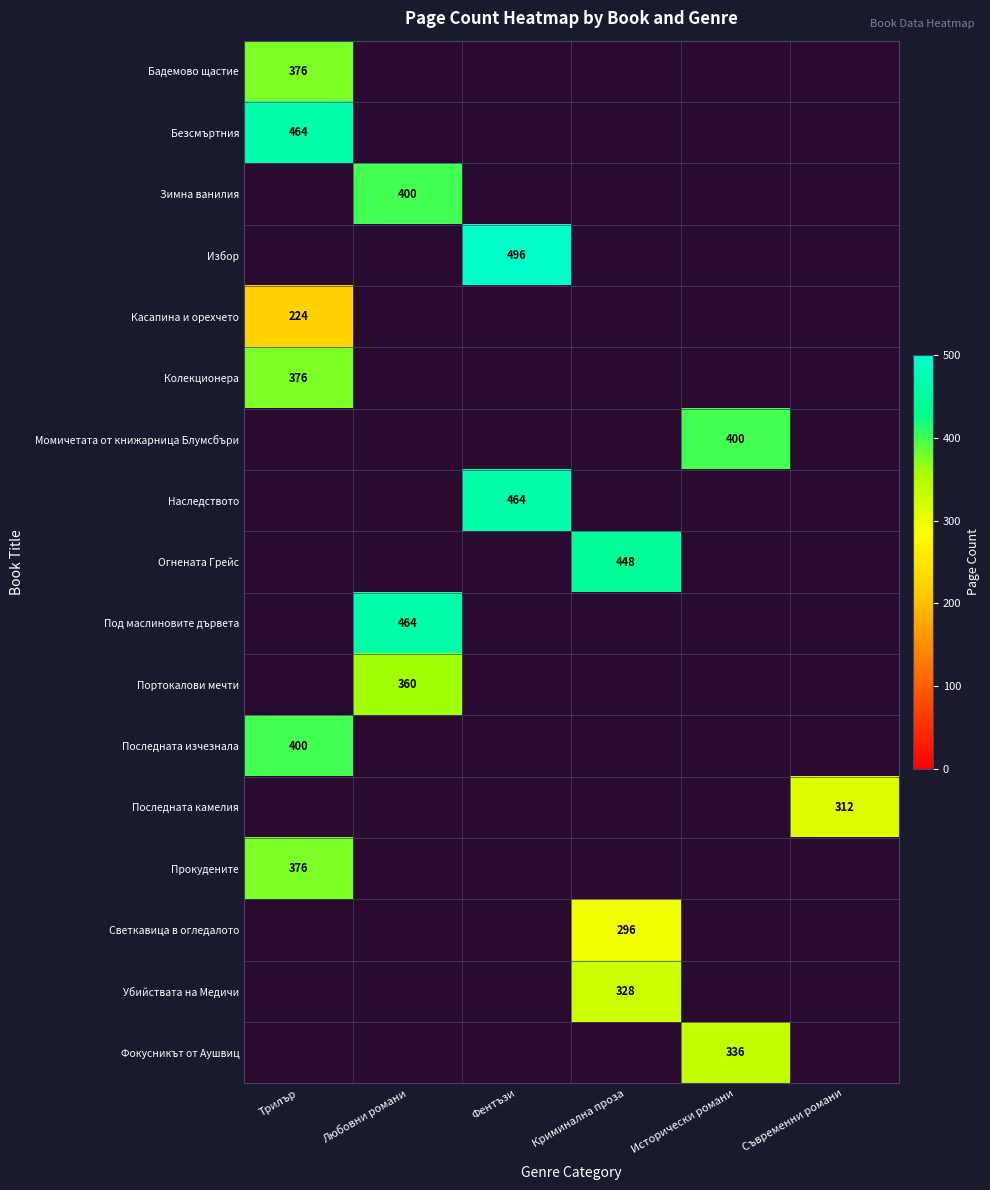

At how many categories does at least one series exceed 489?

1